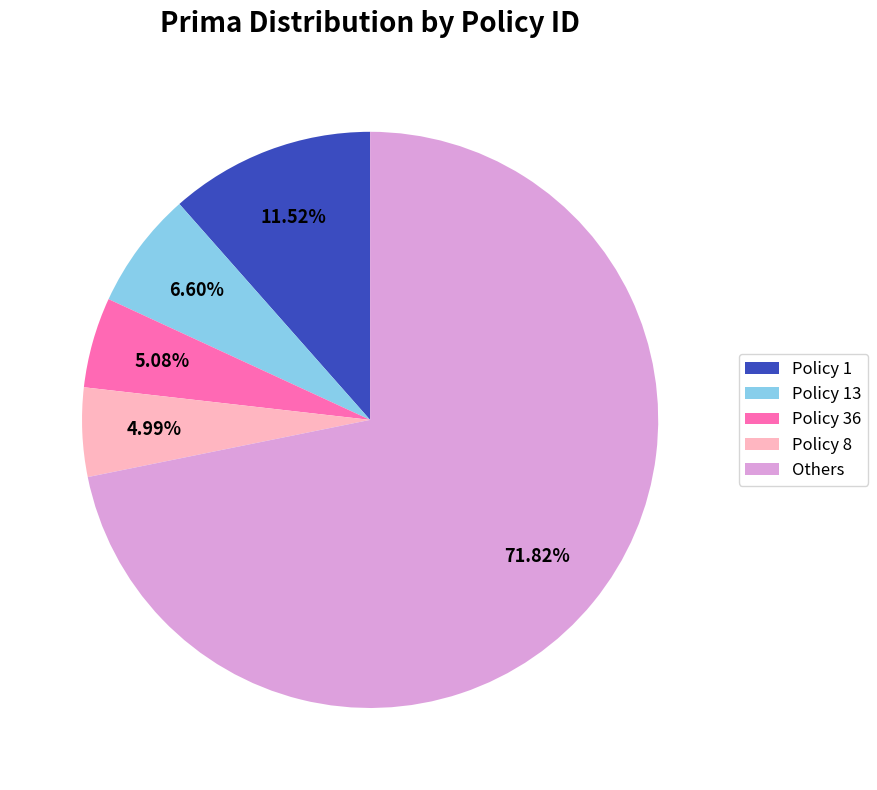

Which slice is the largest?

Others